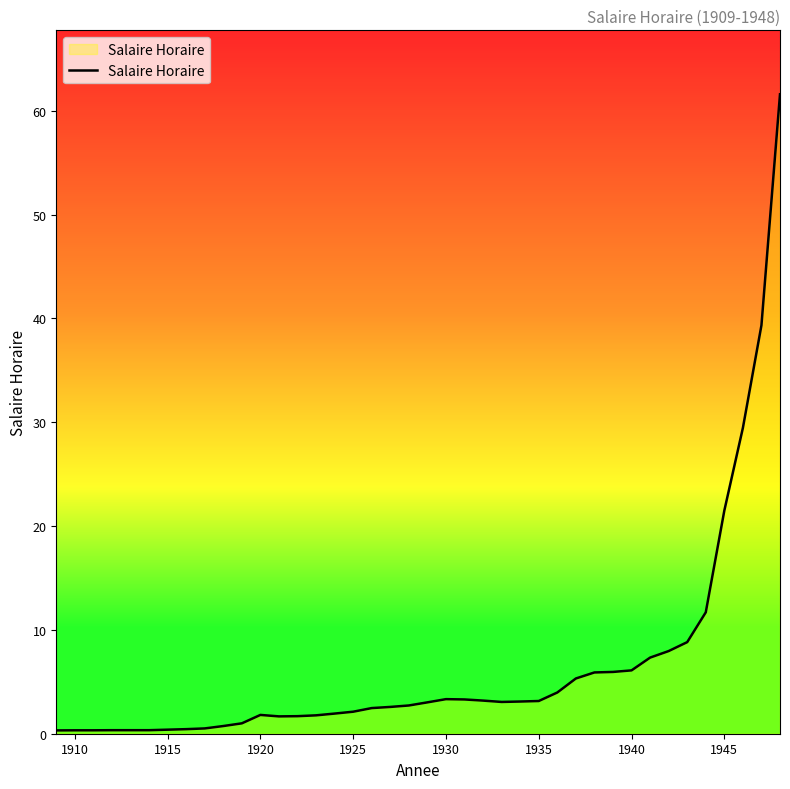

What is the difference between the maximum and minimum values?

61.3